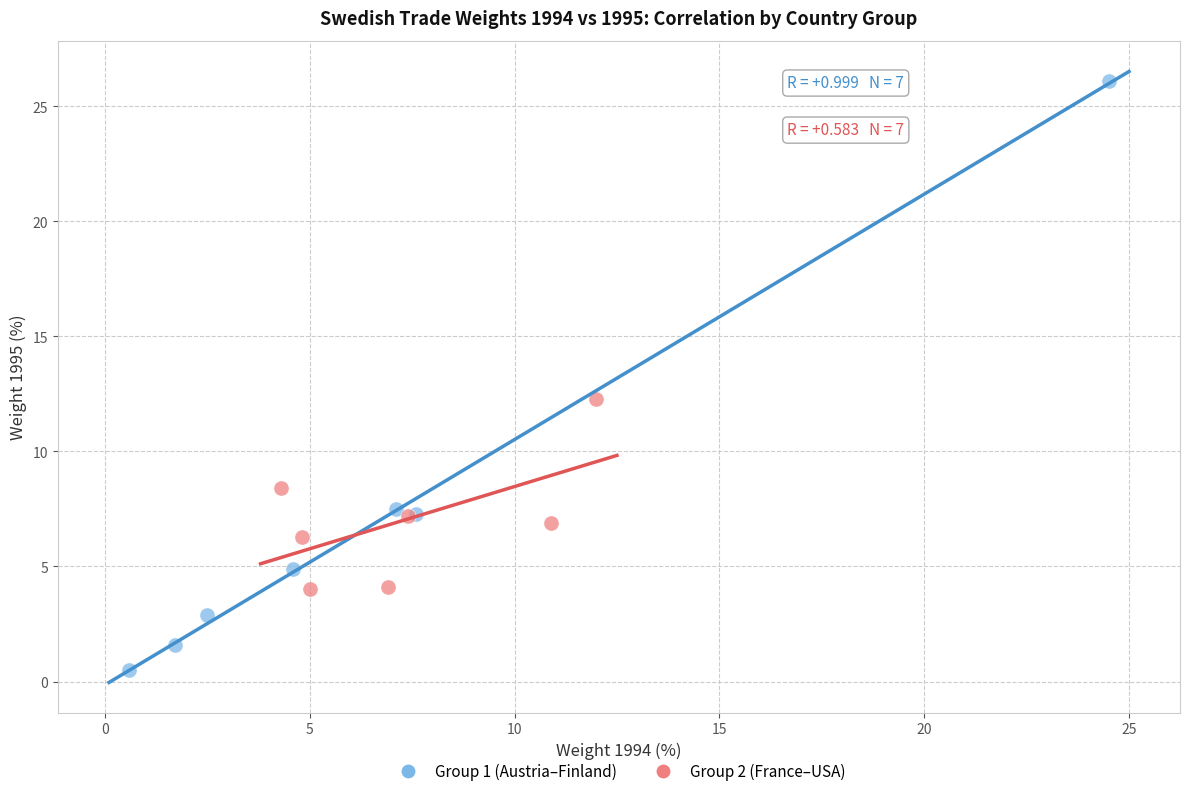

Which series contains the lowest Y value?

Group 1 (Austria–Finland)